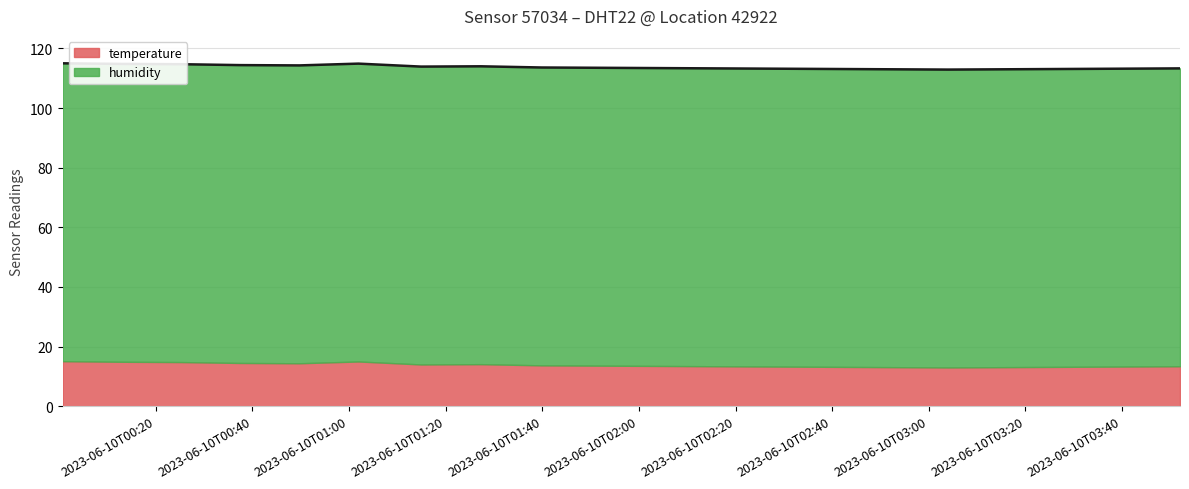

What is the change in value from 2023-06-10T01:14:55 to 2023-06-10T03:28:00?

-0.8